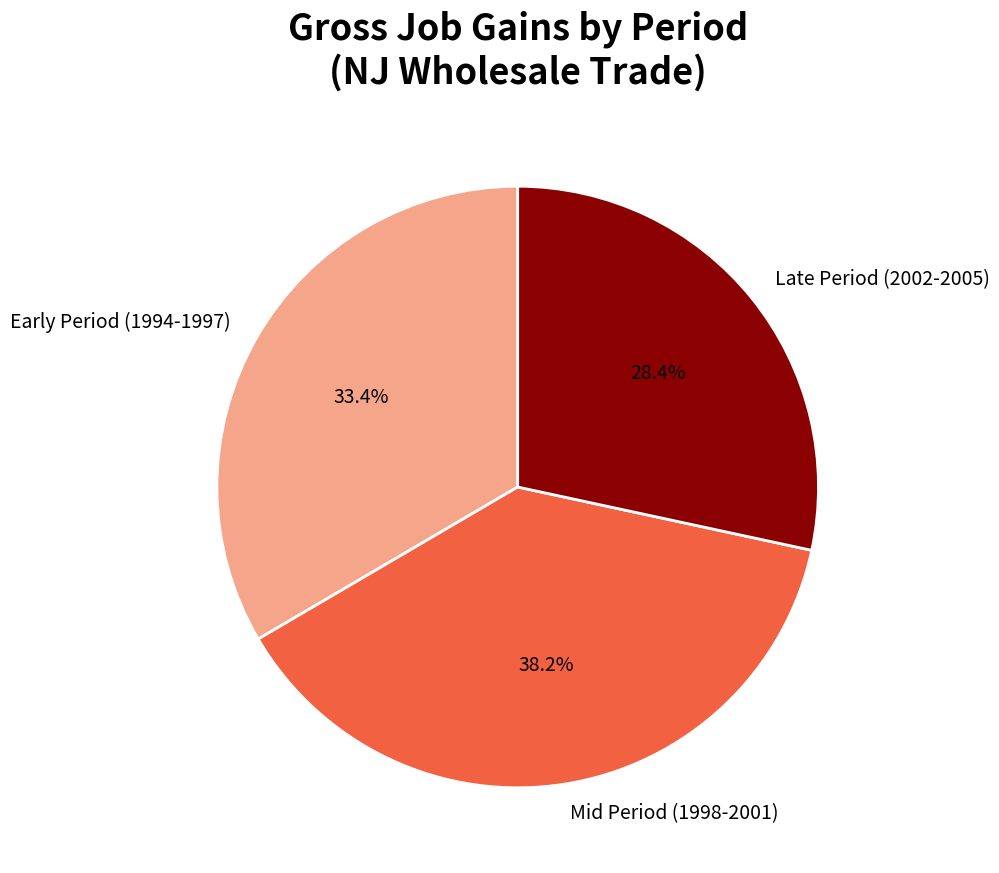

Combined, do Mid Period (1998-2001) and Late Period (2002-2005) account for over 50%?

Yes